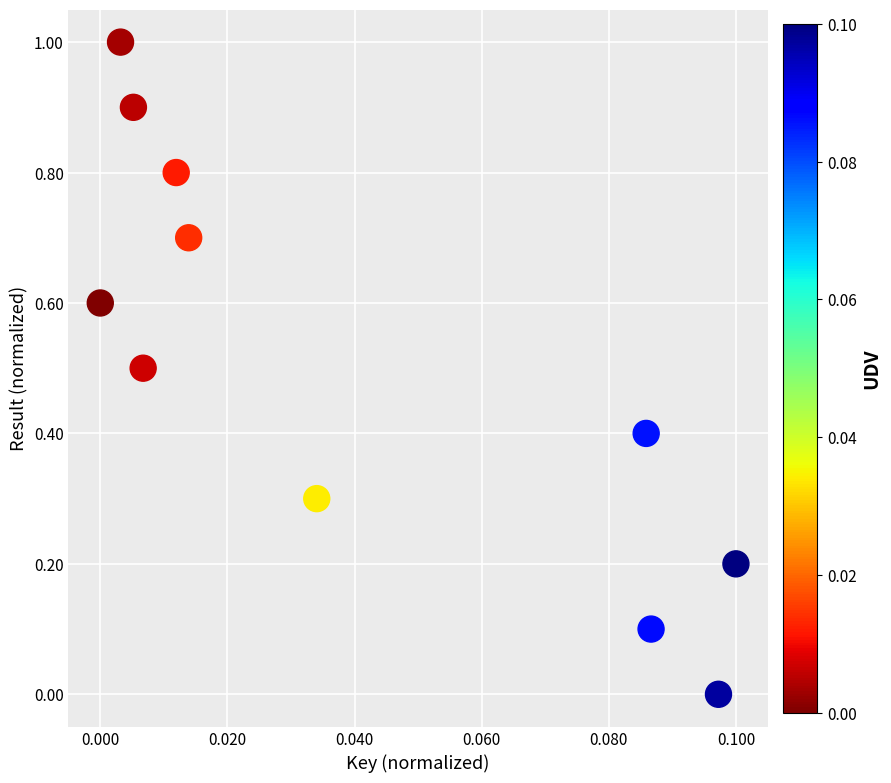

What is the average Y value?

0.5